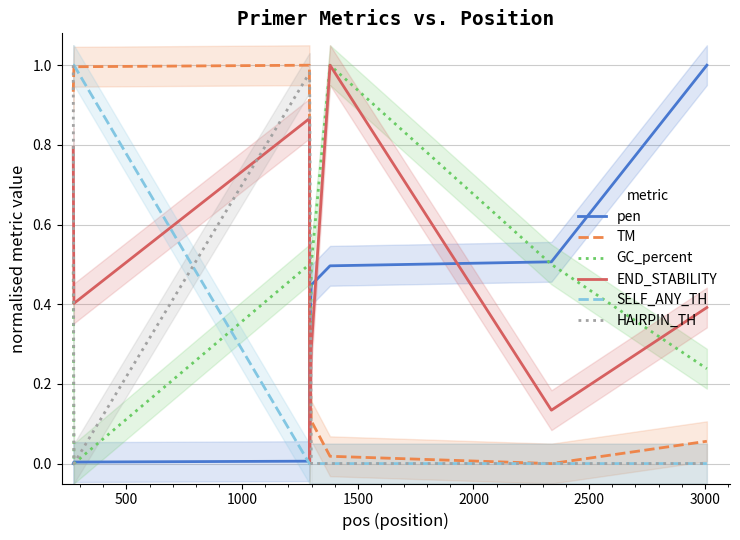

What is the value of the TM point at the 4th from the left?

0.3